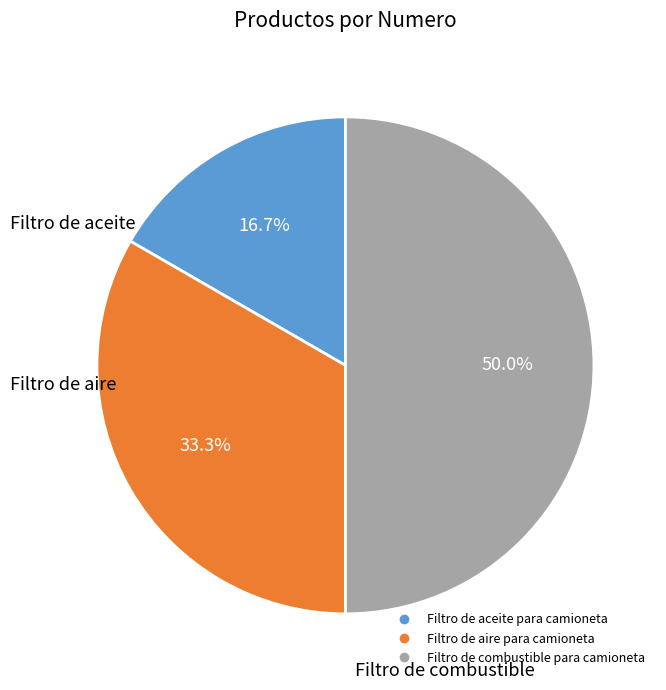

To the nearest percent, what percentage of the pie is Filtro de aire para camioneta?

33%